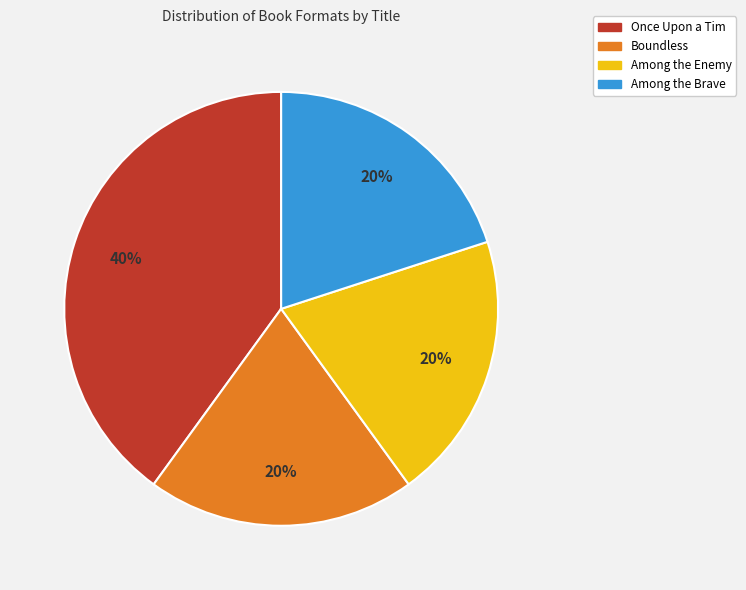

How many slices are in this pie chart?

4